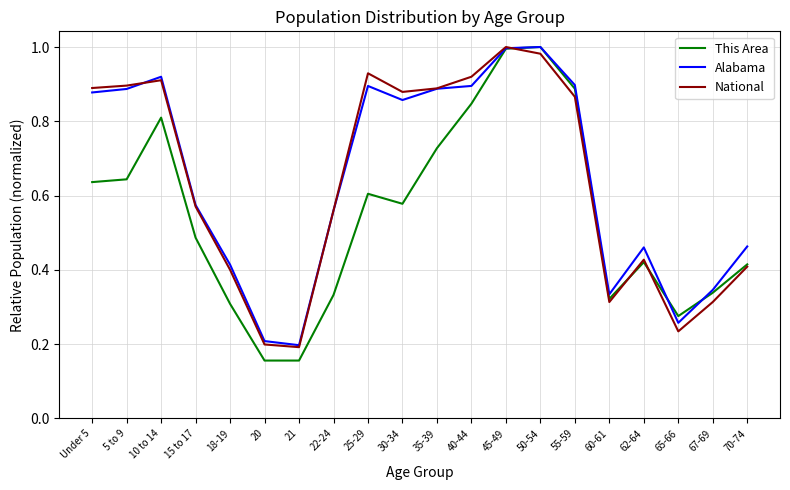

What position from the right is 35-39?

10